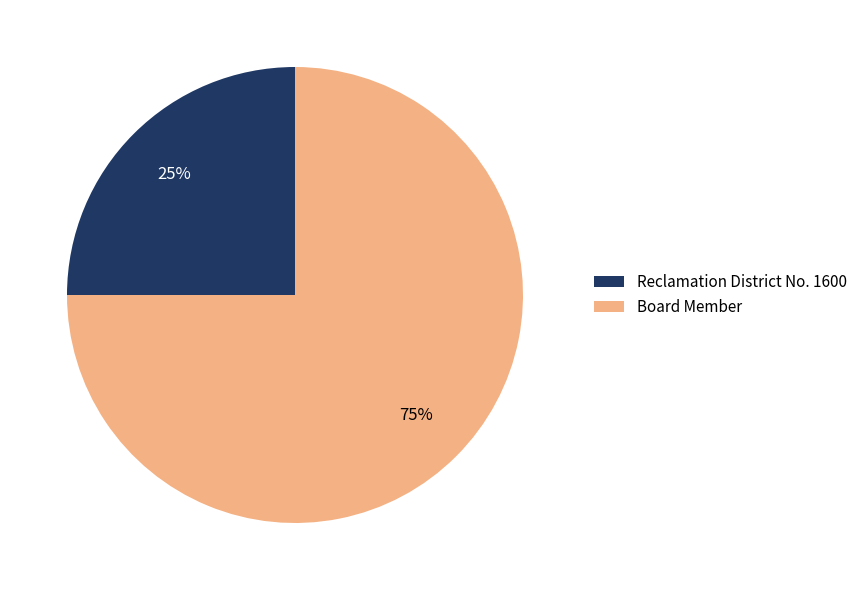

How many slices are in this pie chart?

2